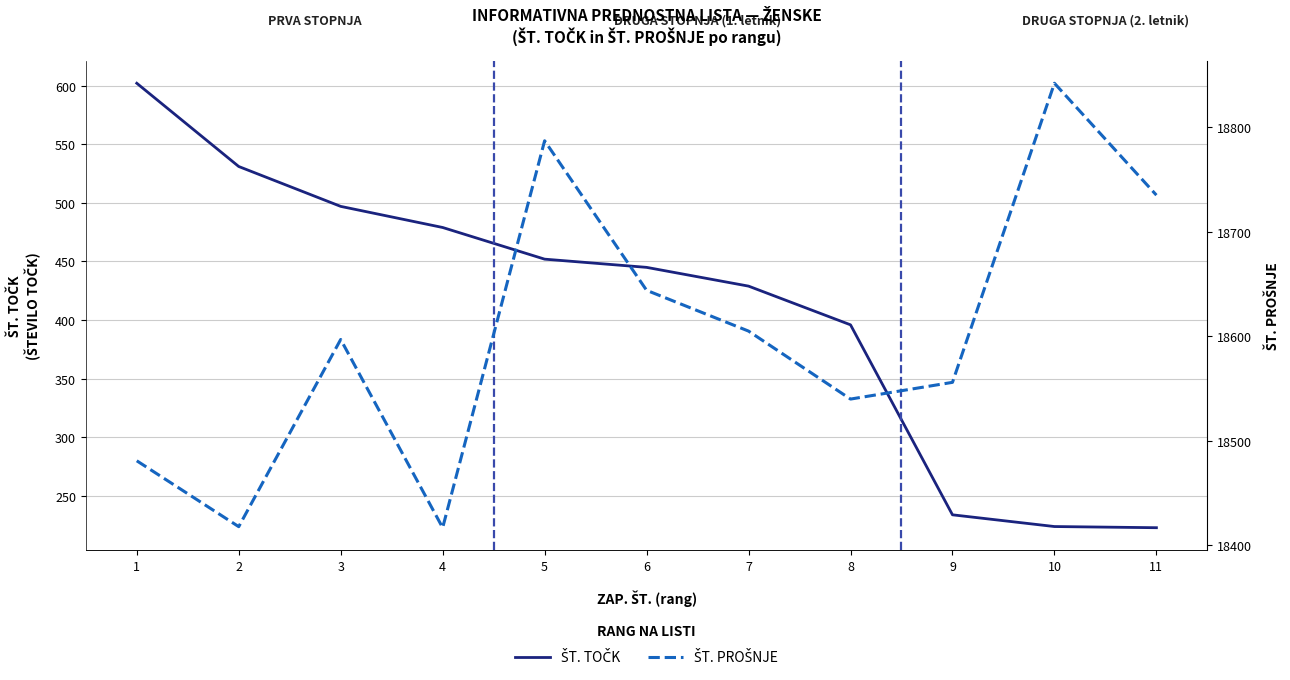

Is the value of ŠT. PROŠNJE at 4 greater than the value of ŠT. TOČK at 3?

Yes